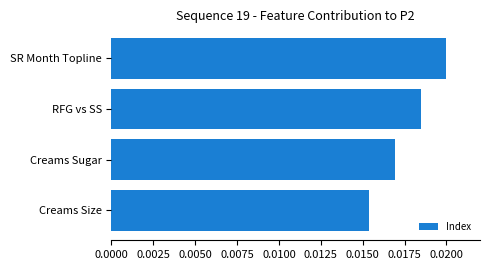

Rank the categories by value from lowest to highest.

Creams Size, Creams Sugar, RFG vs SS, SR Month Topline